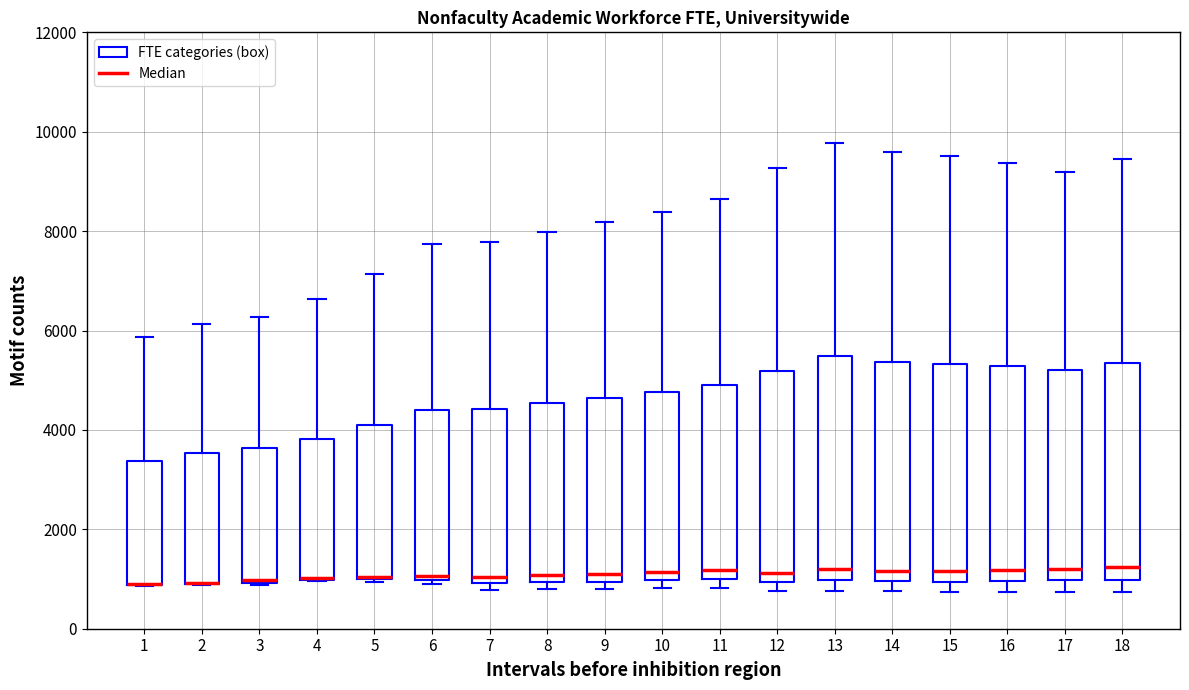

Reading left to right, transcribe this box plot: for each box, give where its median line is, the range the box spans, and where its two whiskers end, as read against the y-axis. The values are not printed on the chart, so give them approximately, as read against the axis.

1: median 800 (drawn on the box's lower edge), box 800 to 3400, whiskers 800 to 5800
2: median 1000 (drawn on the box's lower edge), box 800 to 3600, whiskers 800 to 6200
3: median 1000, box 1000 to 3600, whiskers 800 to 6200
4: median 1000 (drawn on the box's lower edge), box 1000 to 3800, whiskers 1000 to 6600
5: median 1000, box 1000 to 4000, whiskers 1000 to 7200
6: median 1000 (just above the box's lower edge), box 1000 to 4400, whiskers 1000 (just below the box's lower edge) to 7800
7: median 1000 (just above the box's lower edge), box 1000 to 4400, whiskers 800 to 7800
8: median 1000 (just above the box's lower edge), box 1000 to 4600, whiskers 800 to 8000
9: median 1200, box 1000 to 4600, whiskers 800 to 8200
10: median 1200, box 1000 to 4800, whiskers 800 to 8400
11: median 1200, box 1000 to 5000, whiskers 800 to 8600
12: median 1200, box 1000 to 5200, whiskers 800 to 9200
13: median 1200, box 1000 to 5400, whiskers 800 to 9800
14: median 1200, box 1000 to 5400, whiskers 800 to 9600
15: median 1200, box 1000 to 5400, whiskers 800 to 9600
16: median 1200, box 1000 to 5200, whiskers 800 to 9400
17: median 1200, box 1000 to 5200, whiskers 800 to 9200
18: median 1200, box 1000 to 5400, whiskers 800 to 9400